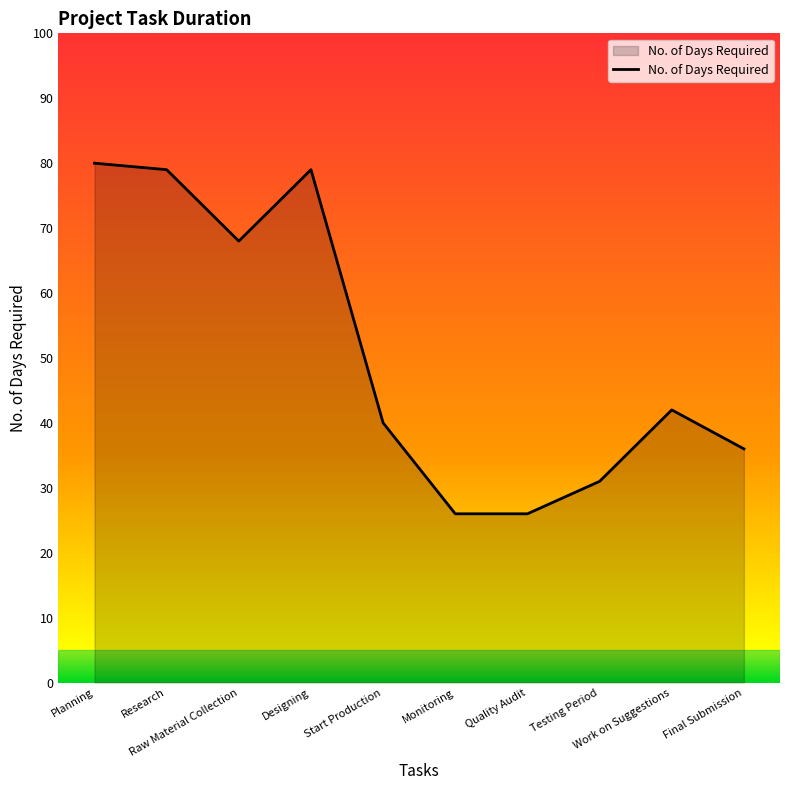

Is it true that the value at Testing Period is 31?

True